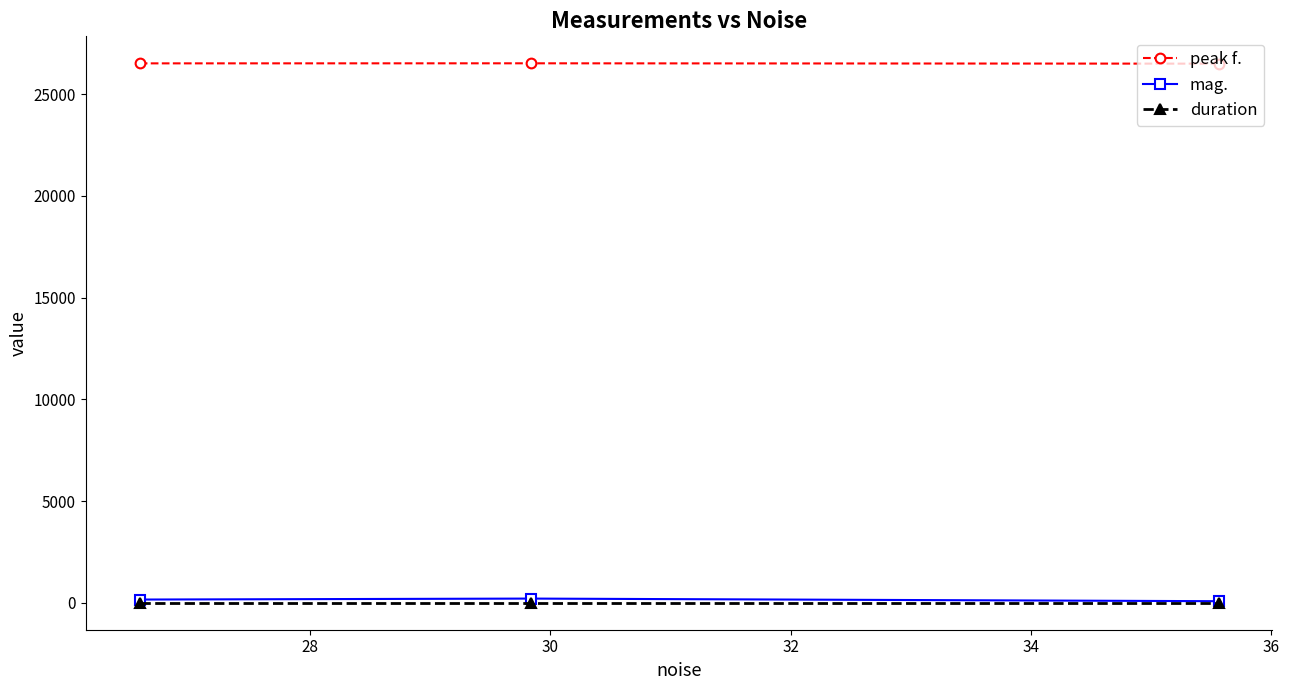

At how many categories does at least one series exceed 14853?

3